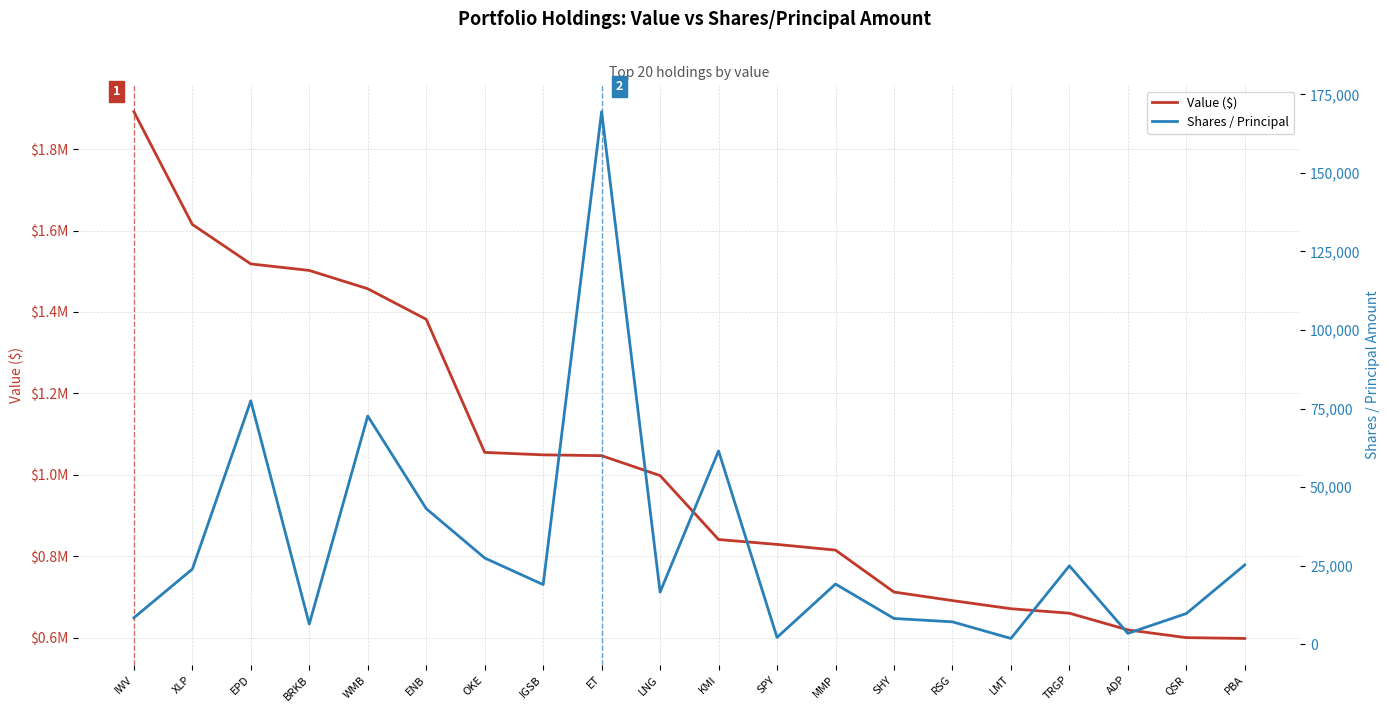

What is the lowest value of the Value ($) series?

598000